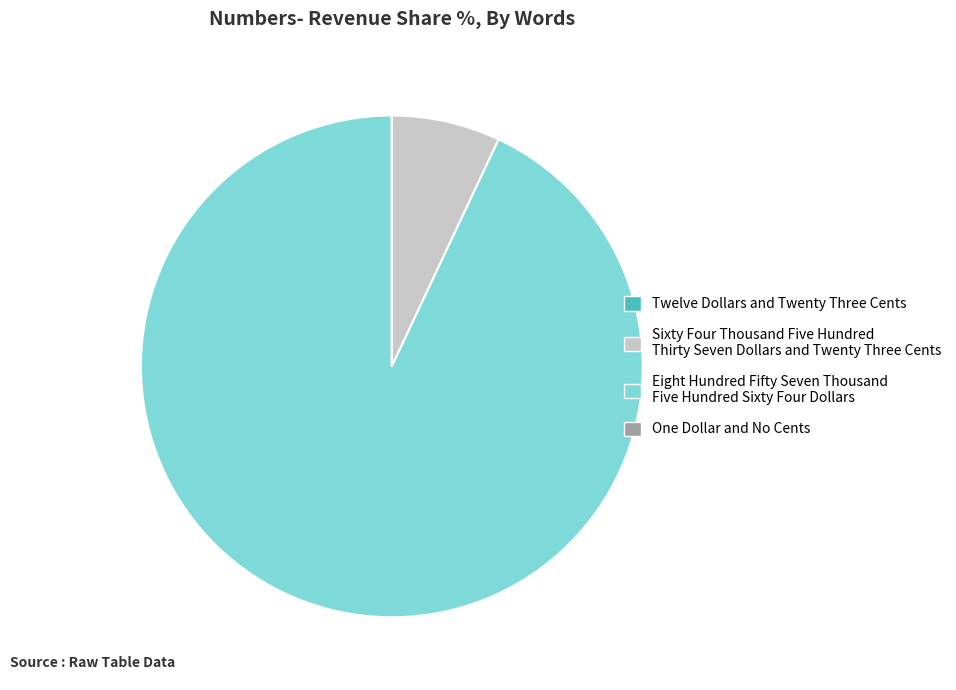

Between Eight Hundred Fifty Seven Thousand Five Hundred Sixty Four Dollars and Sixty Four Thousand Five Hundred Thirty Seven Dollars and Twenty Three Cents, which is larger?

Eight Hundred Fifty Seven Thousand Five Hundred Sixty Four Dollars